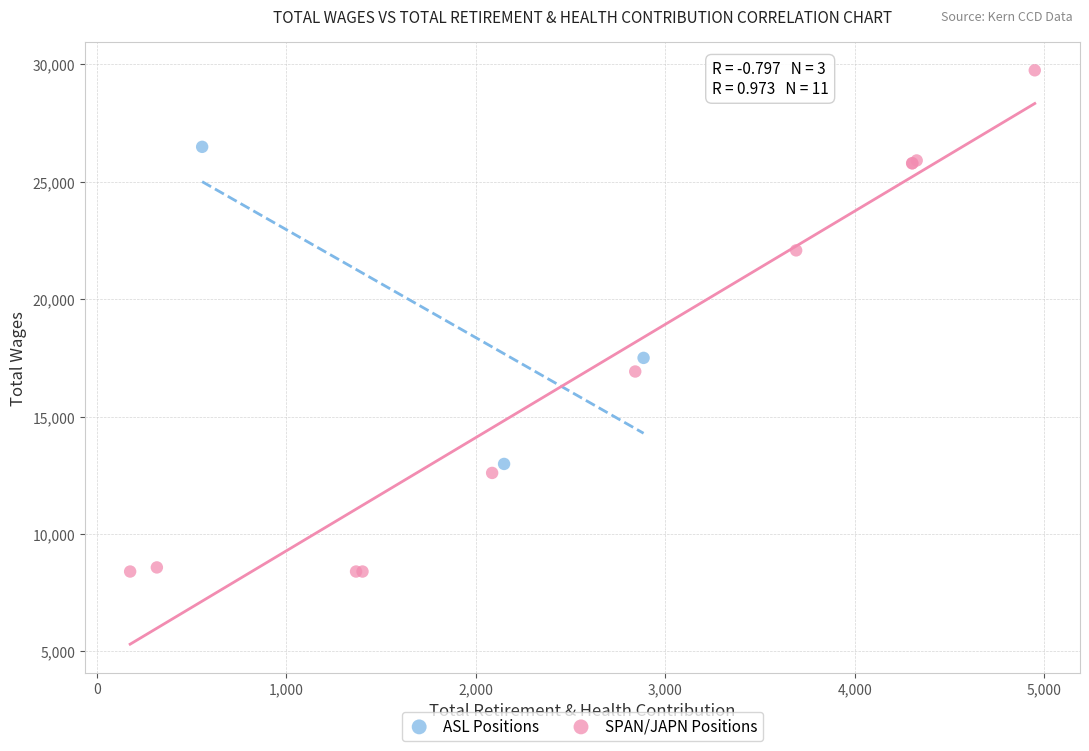

Which series reaches the maximum Y coordinate?

SPAN/JAPN Positions